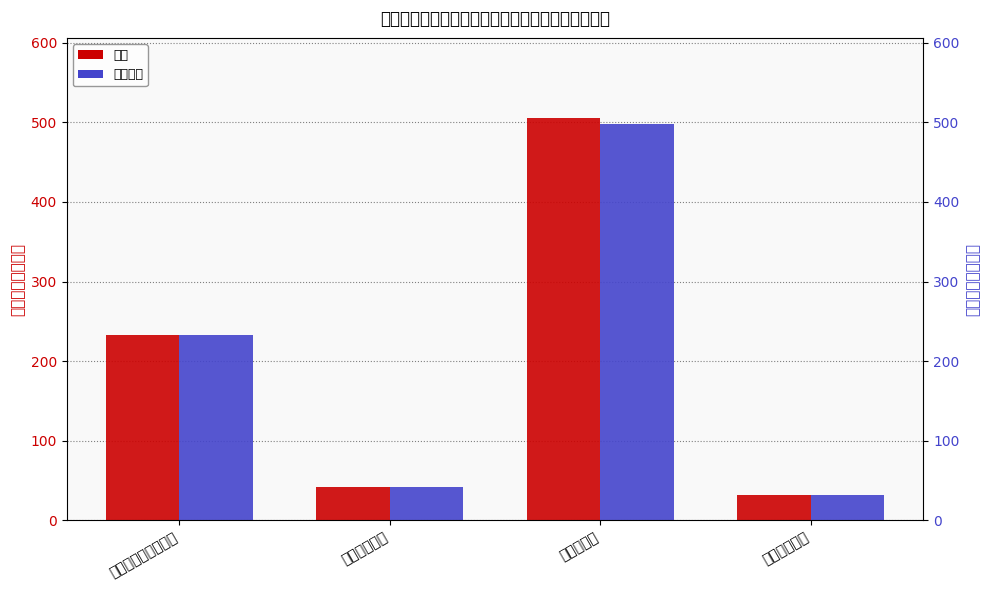

What is the average value of the 基本支出 series?

201.2